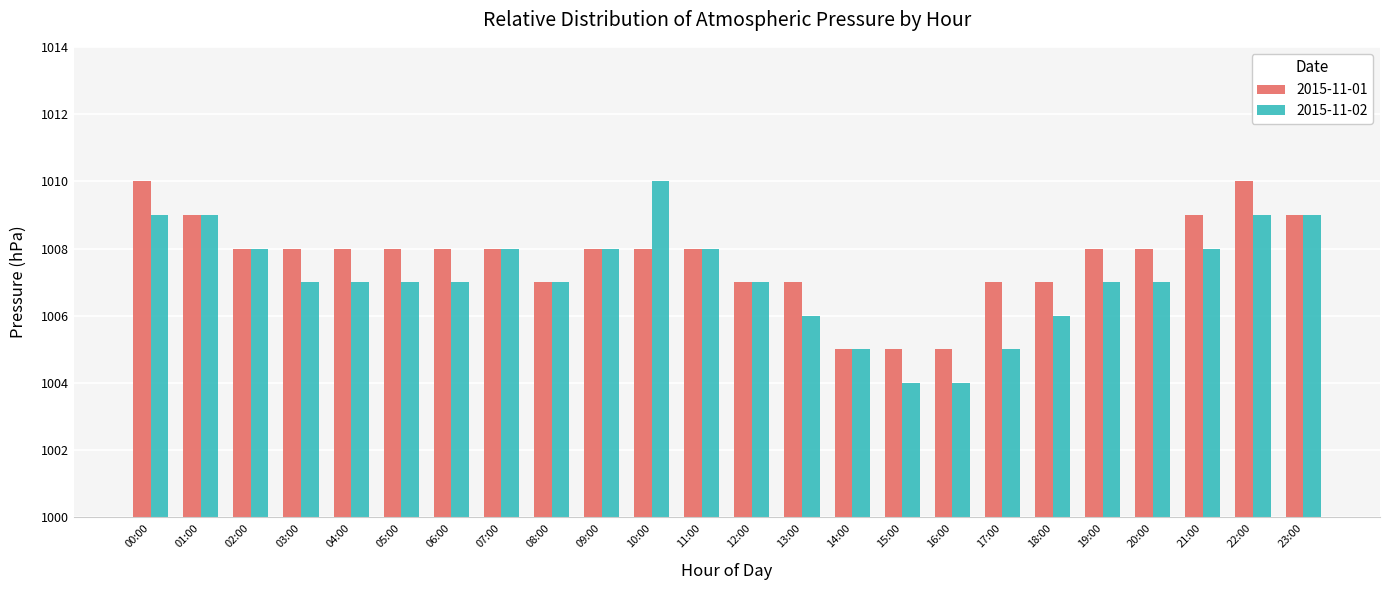

Is the value of 2015-11-01 at 04:00 greater than the value of 2015-11-02 at 17:00?

Yes